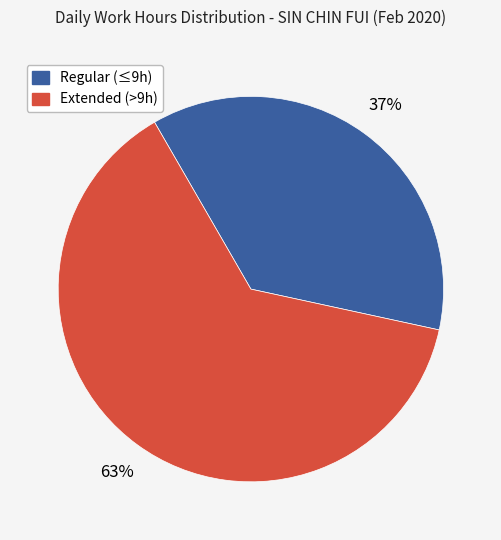

Does any single category account for the majority?

Yes